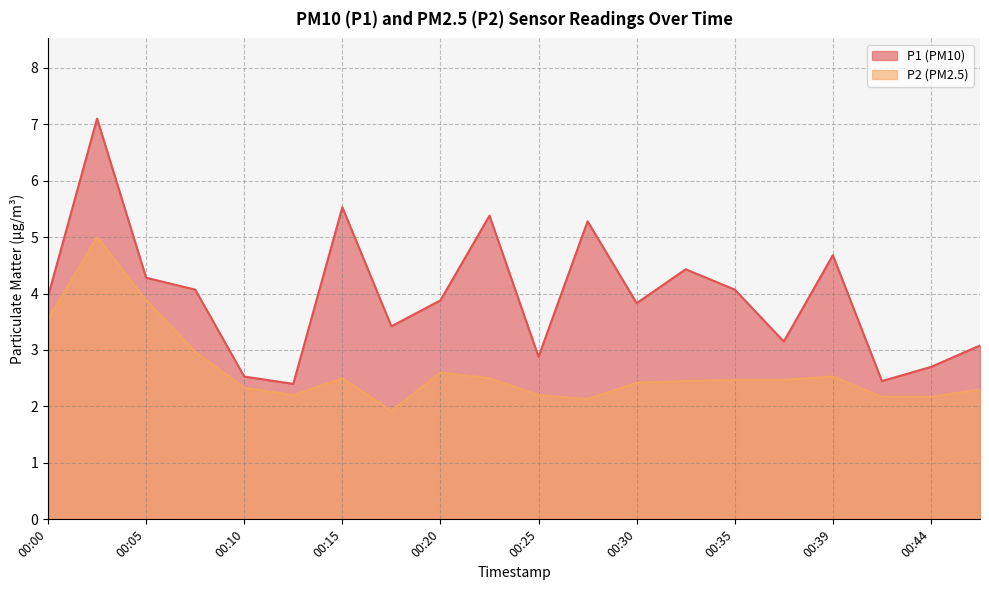

At how many categories does at least one series exceed 6?

1